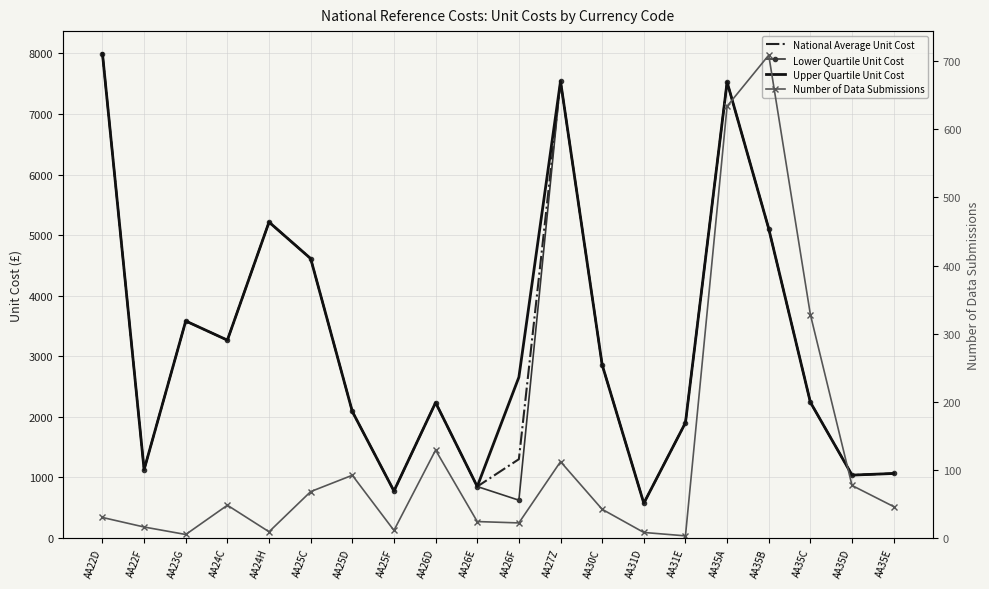

True or false: Number of Data Submissions and National Average Unit Cost cross at least once.

False